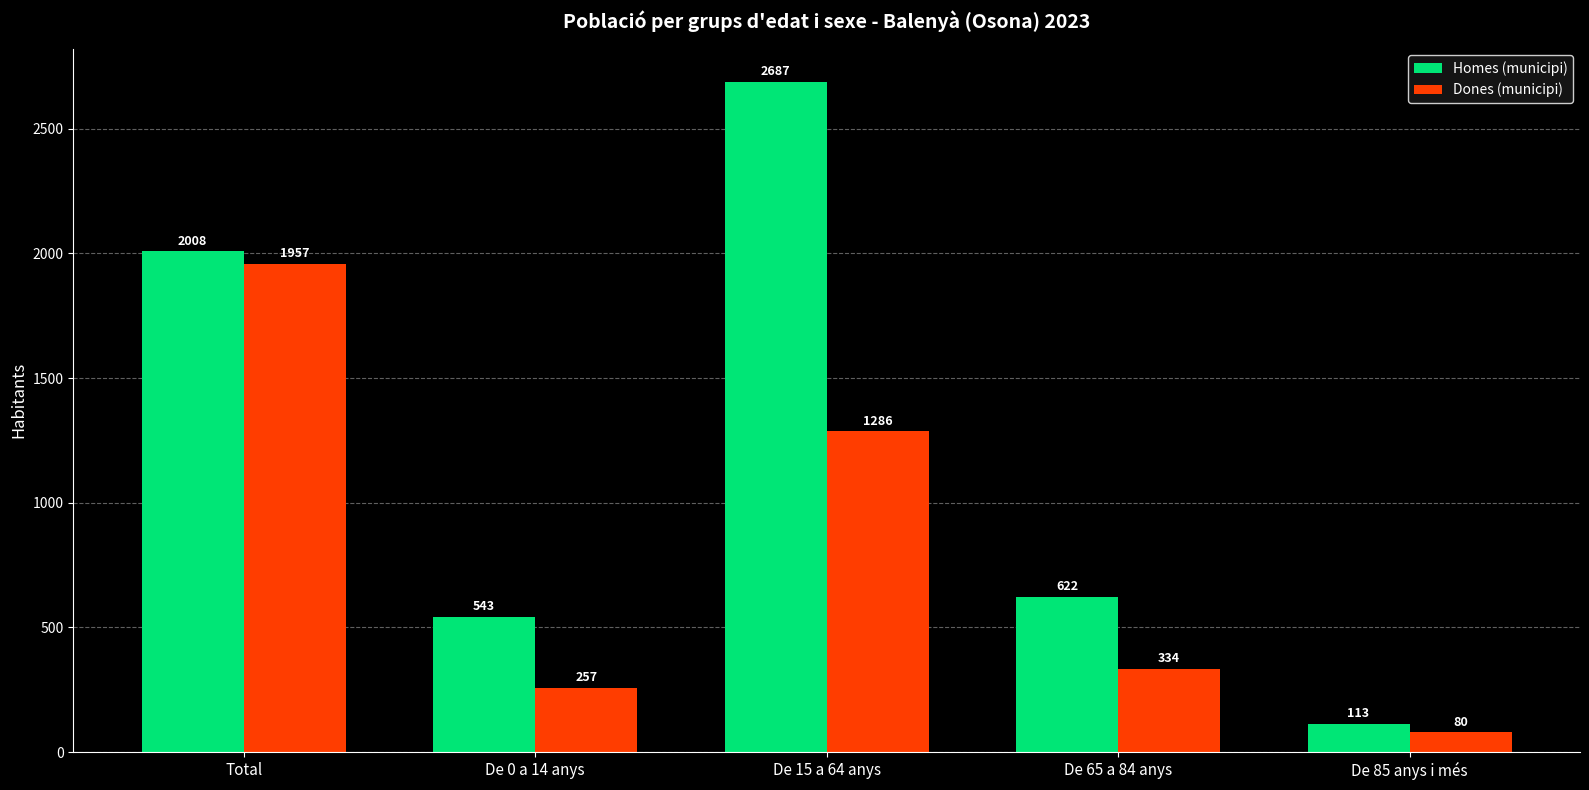

Reading left to right, list all the values displayed in this chart.

Homes (municipi): Total=2008	De 0 a 14 anys=543	De 15 a 64 anys=2687	De 65 a 84 anys=622	De 85 anys i més=113
Dones (municipi): Total=1957	De 0 a 14 anys=257	De 15 a 64 anys=1286	De 65 a 84 anys=334	De 85 anys i més=80